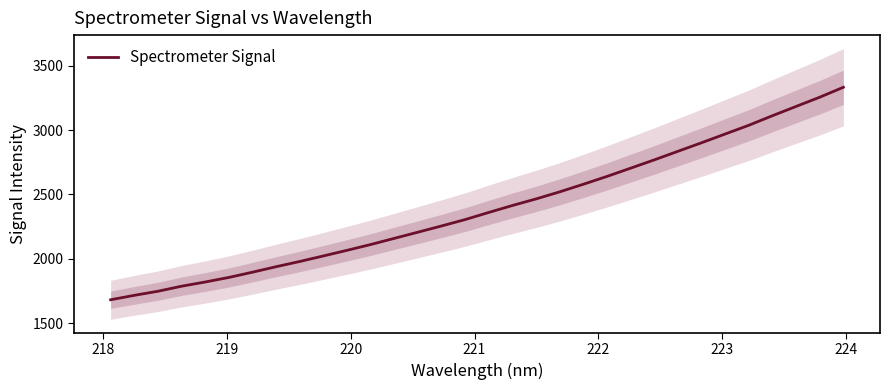

What is the minimum value for Spectrometer Signal?

1682.6